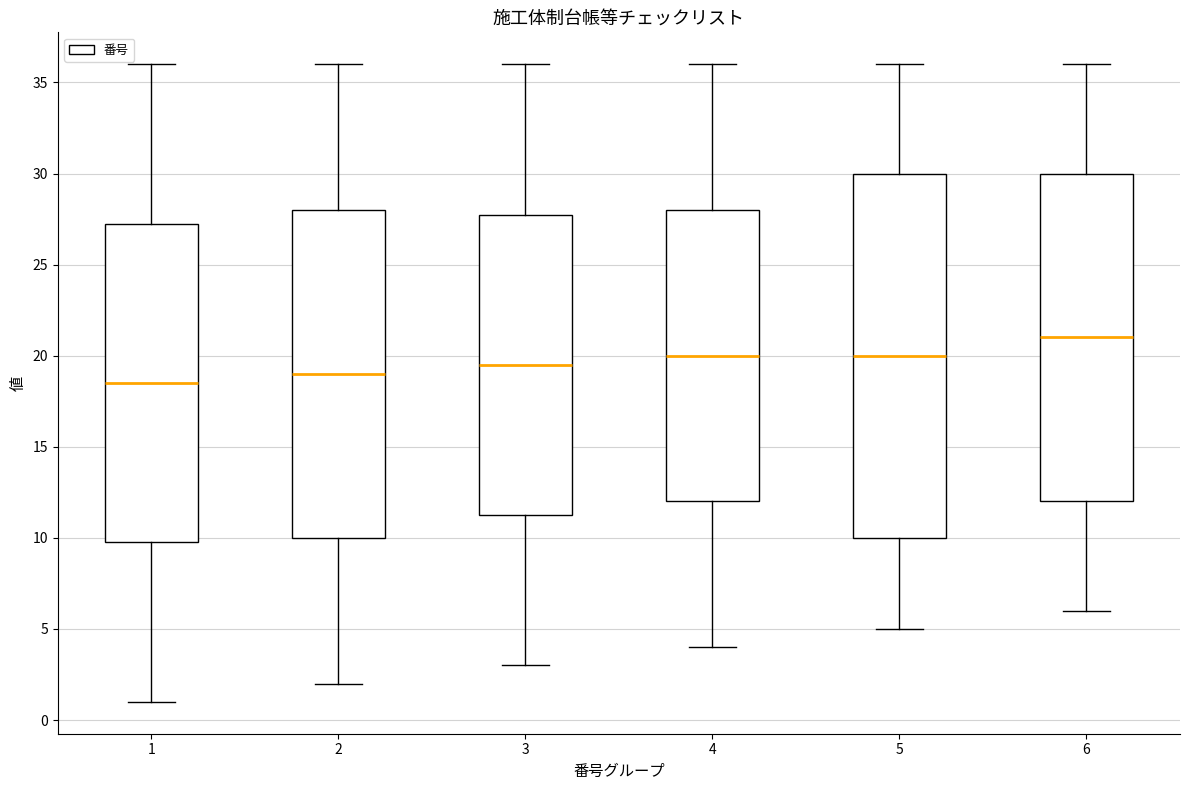

Where does the median line of the box at x = 5 sit on the y-axis? The values are not printed on the chart, so give them approximately, as read against the axis.

20.0